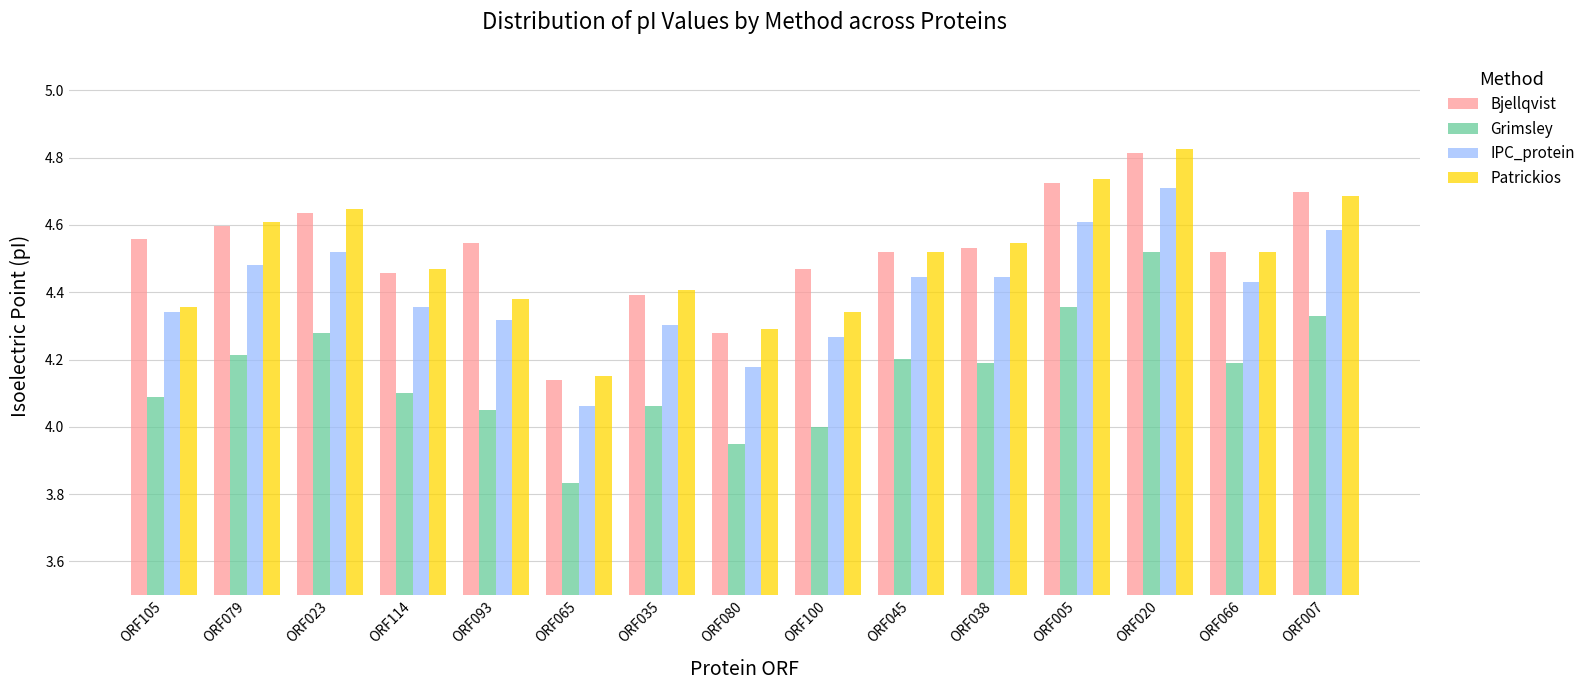

What is the sum of the IPC_protein values at ORF005 and ORF020?

9.3